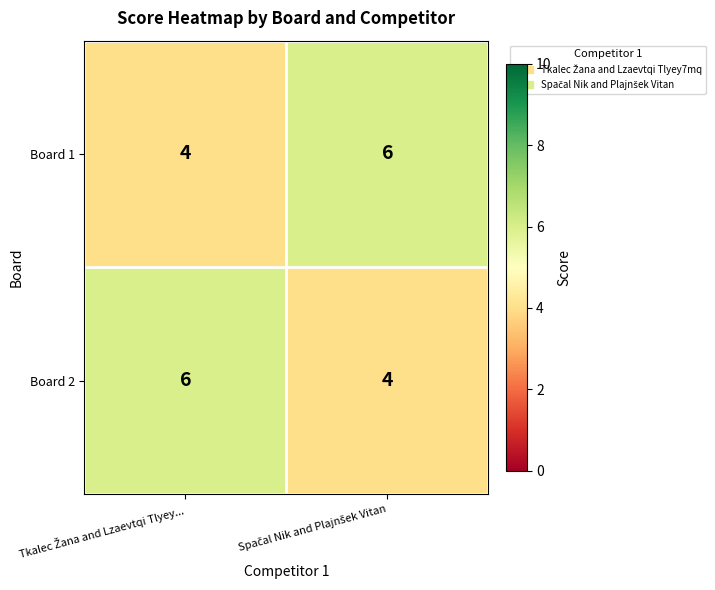

What is the sum of all Board 2 values?

10